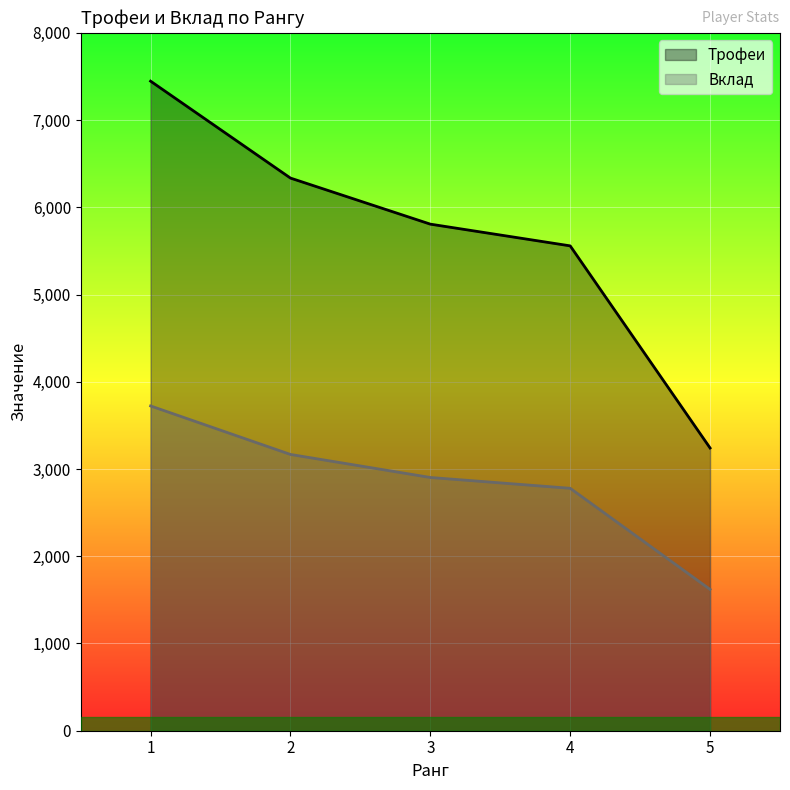

List the labels in order of Трофеи value, largest first.

1, 2, 3, 4, 5